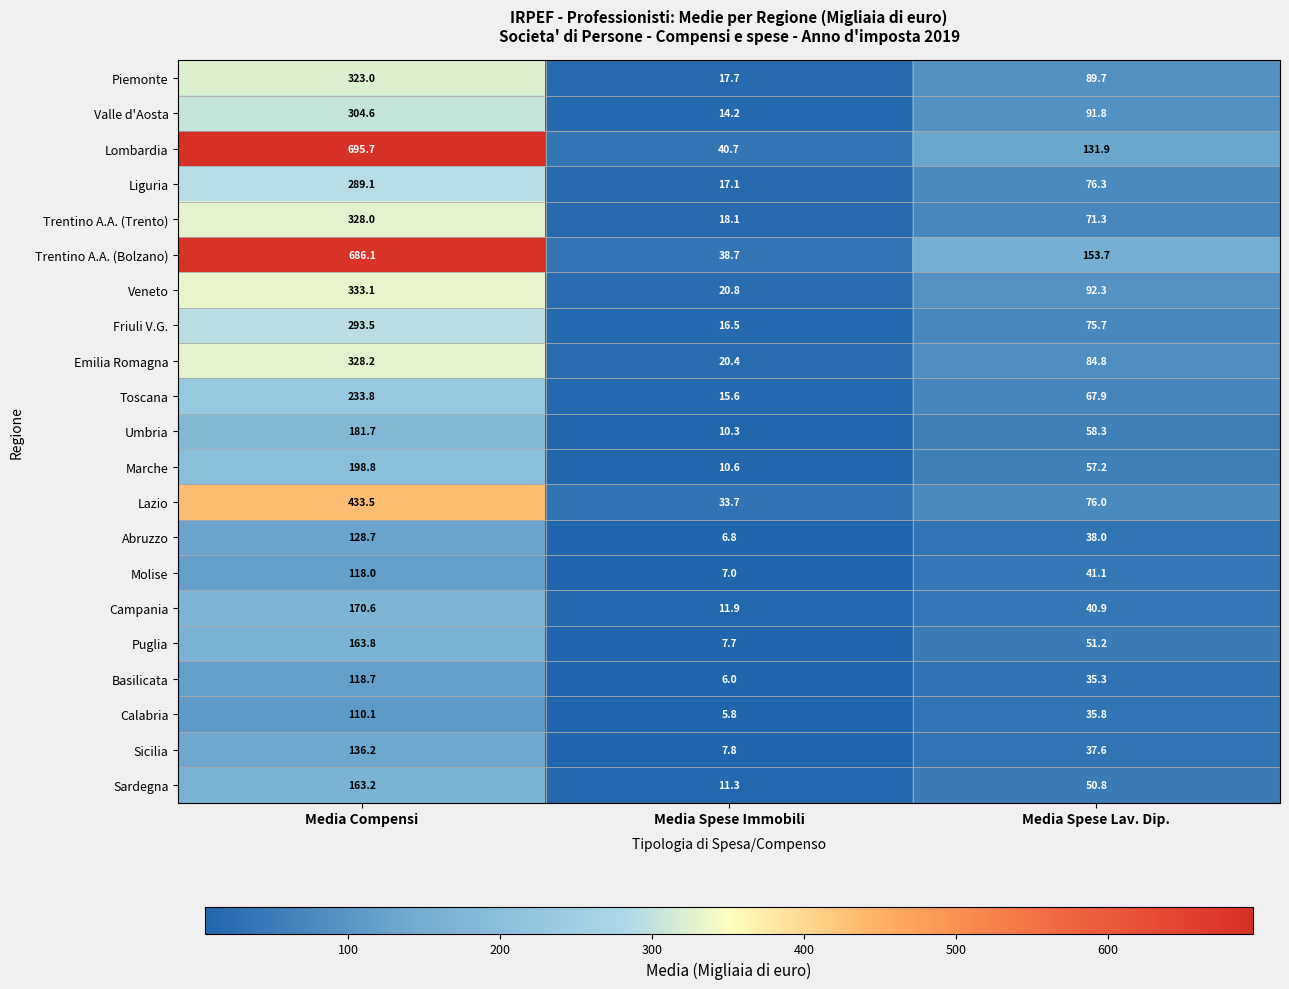

What is the total value across all series at Media Spese Lav. Dip.?

1457.6